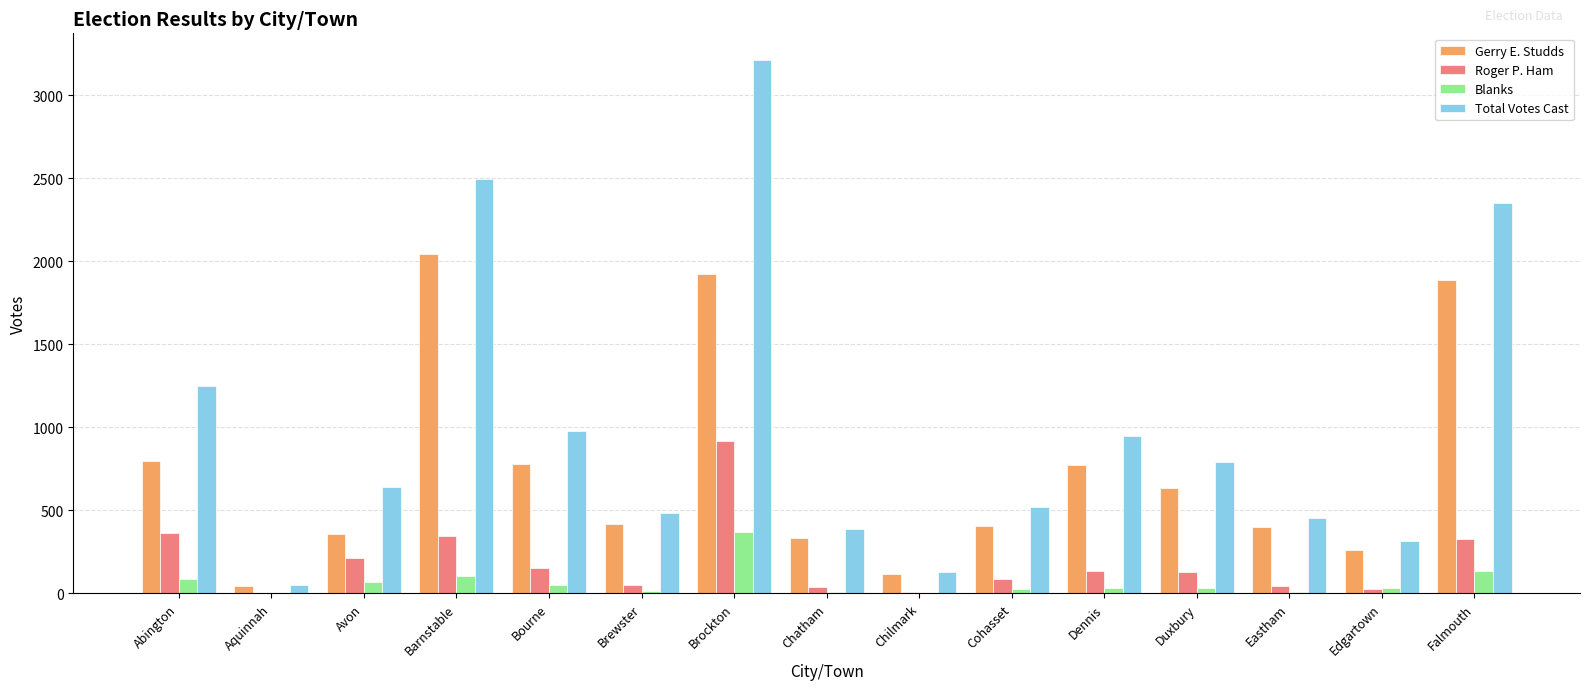

What is the sum of all Blanks values?

976